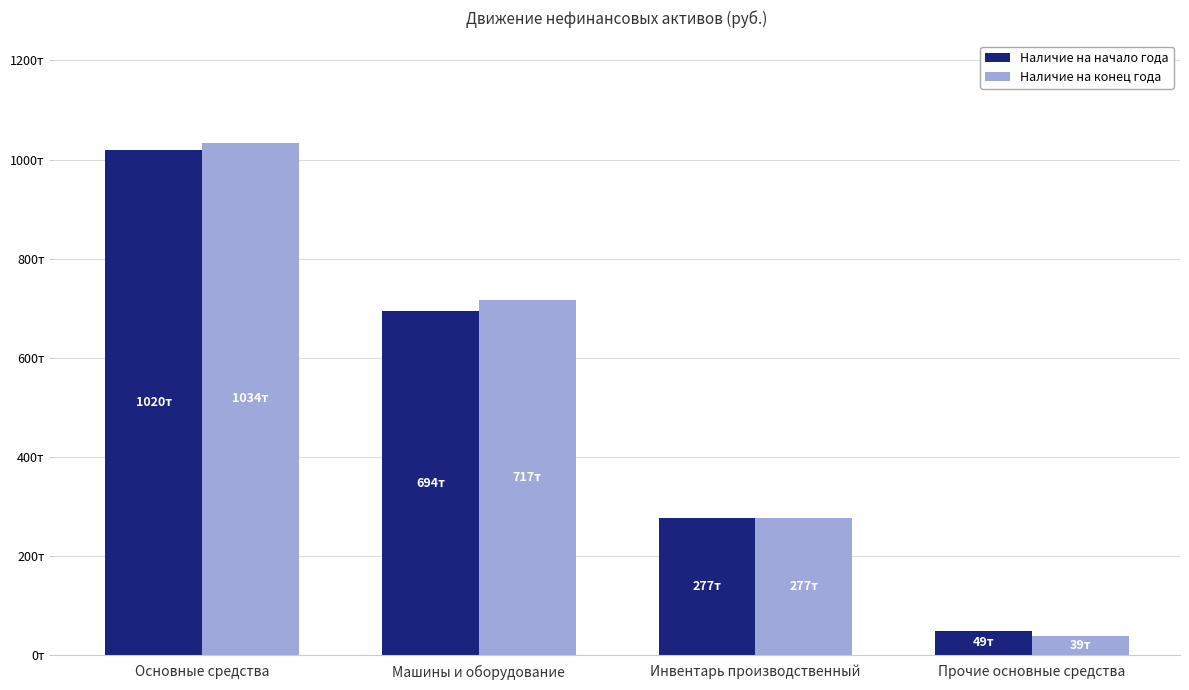

What are all the series names shown in the legend?

Наличие на начало года, Наличие на конец года